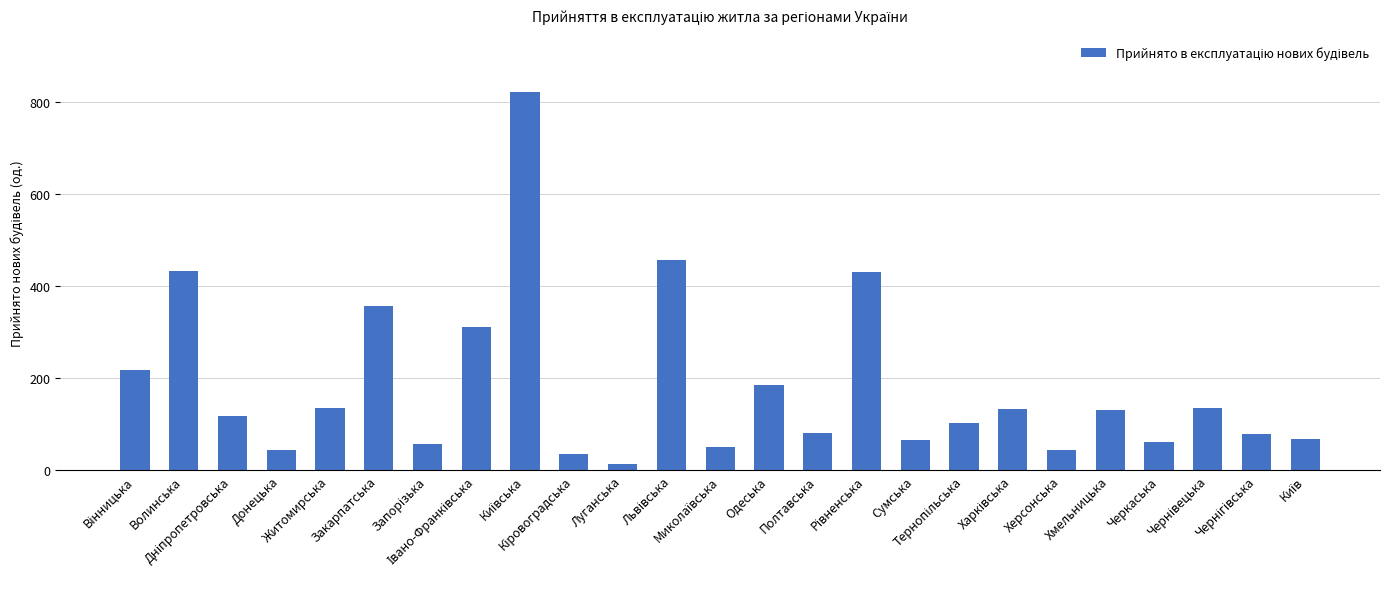

What is the sum of all values?

4574